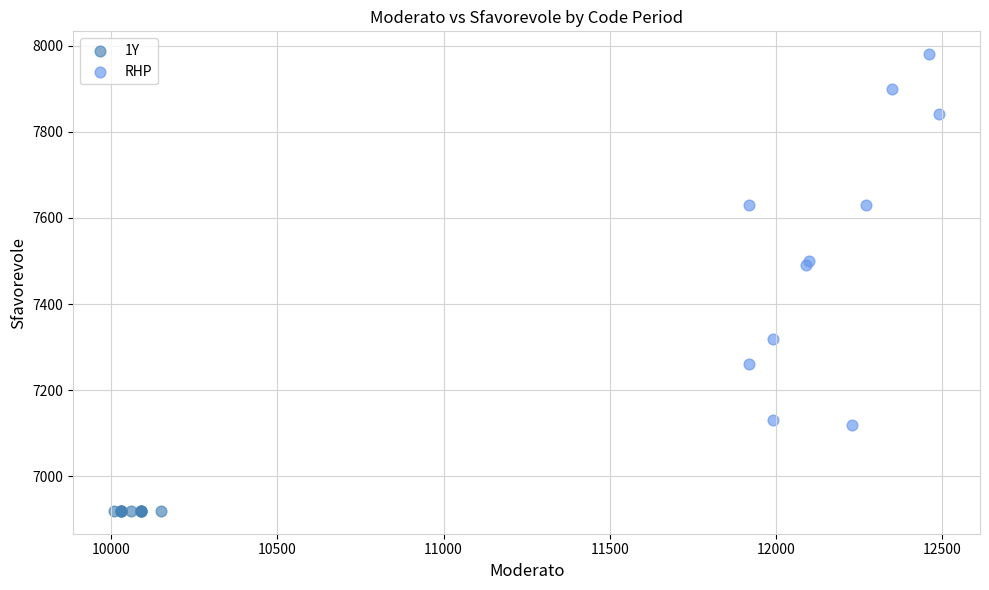

Which series contains the highest Y value?

RHP